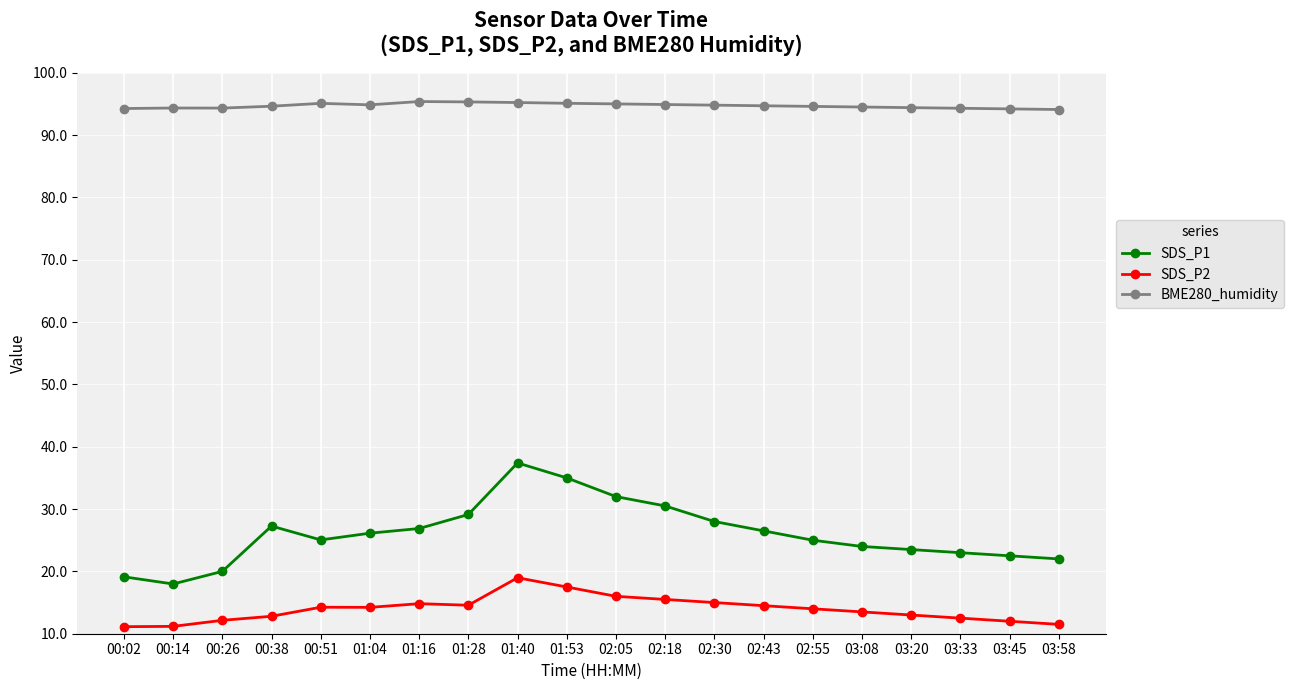

How many categories are shown in the chart?

20